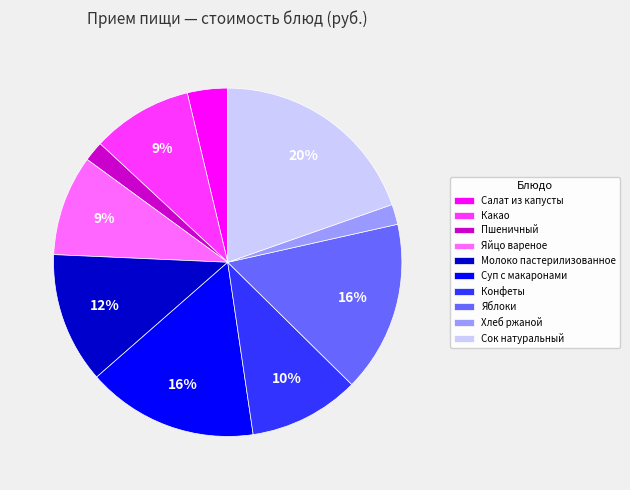

To the nearest percent, what percentage of the pie is Суп с макаронами?

16%